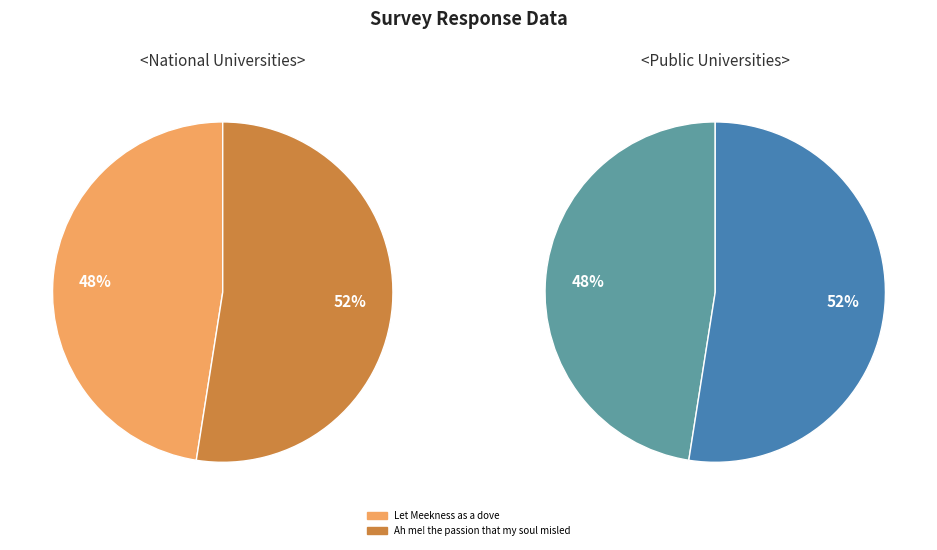

To the nearest percent, what portion does Ah me! the passion that my soul misled represent?

52%